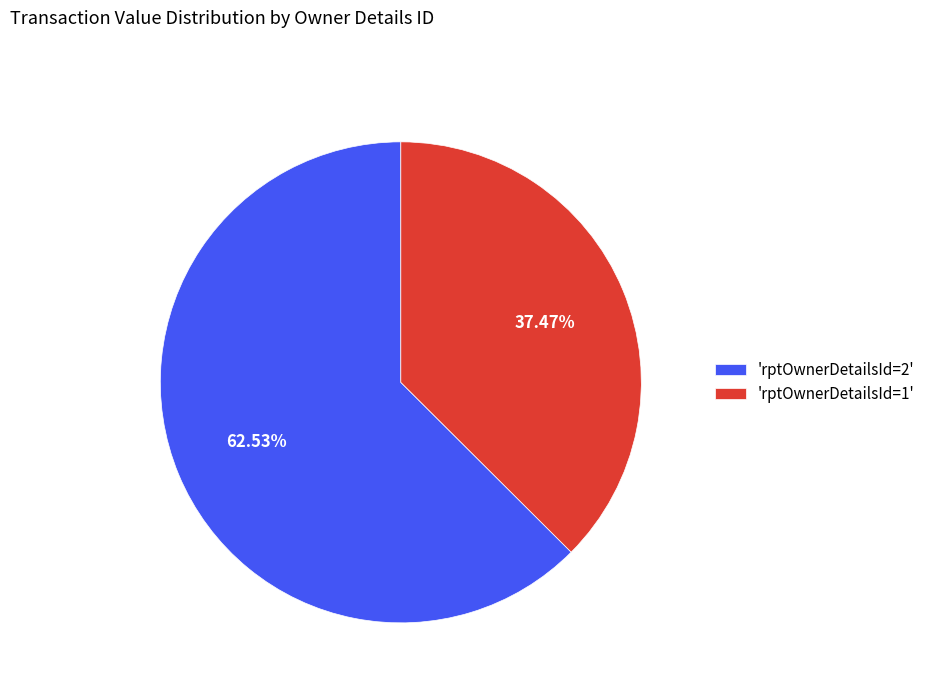

Approximately how many times larger is the value at 'rptOwnerDetailsId=2' compared to 'rptOwnerDetailsId=1'?

1.7